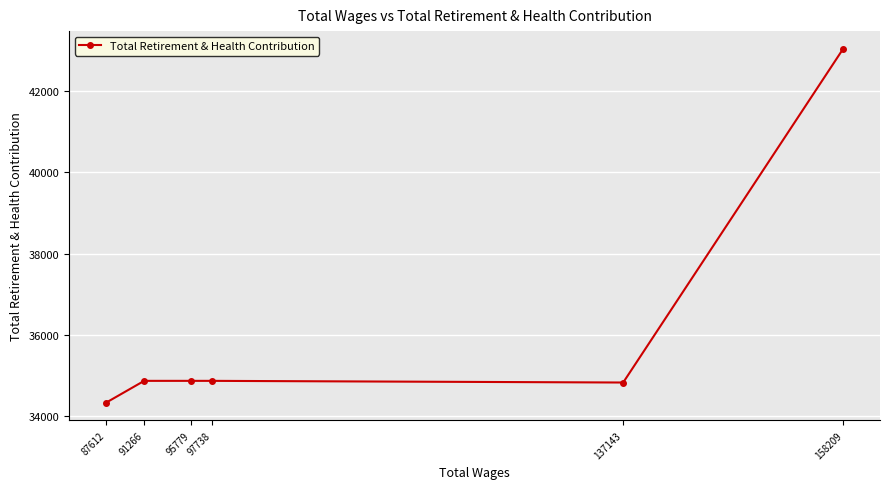

List the labels in order of value, smallest first.

87612, 137143, 97738, 95779, 91266, 158209